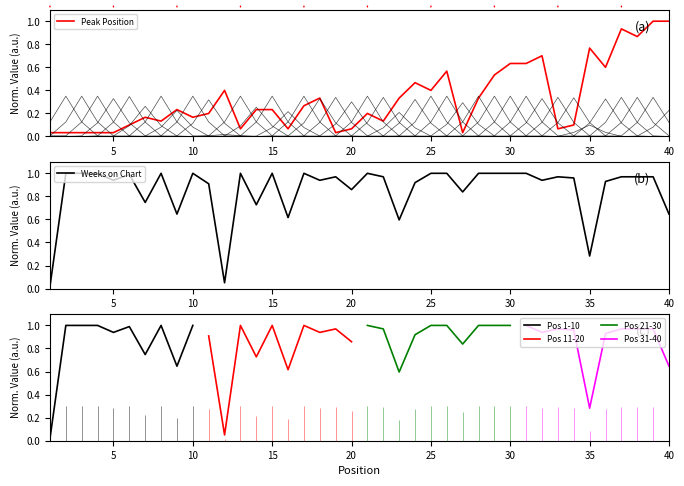

Is it true that Weeks on Chart equals 1.0 at 21?

True